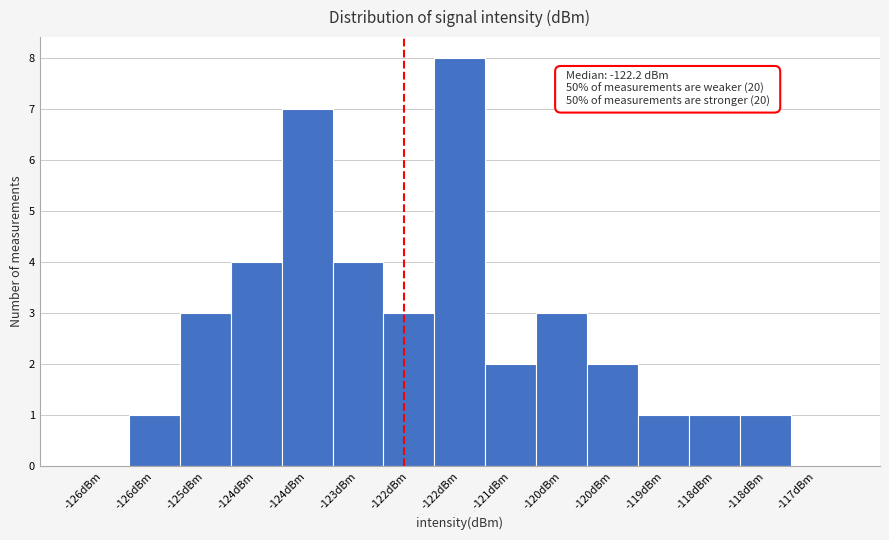

Count the number of categories in the chart.

15